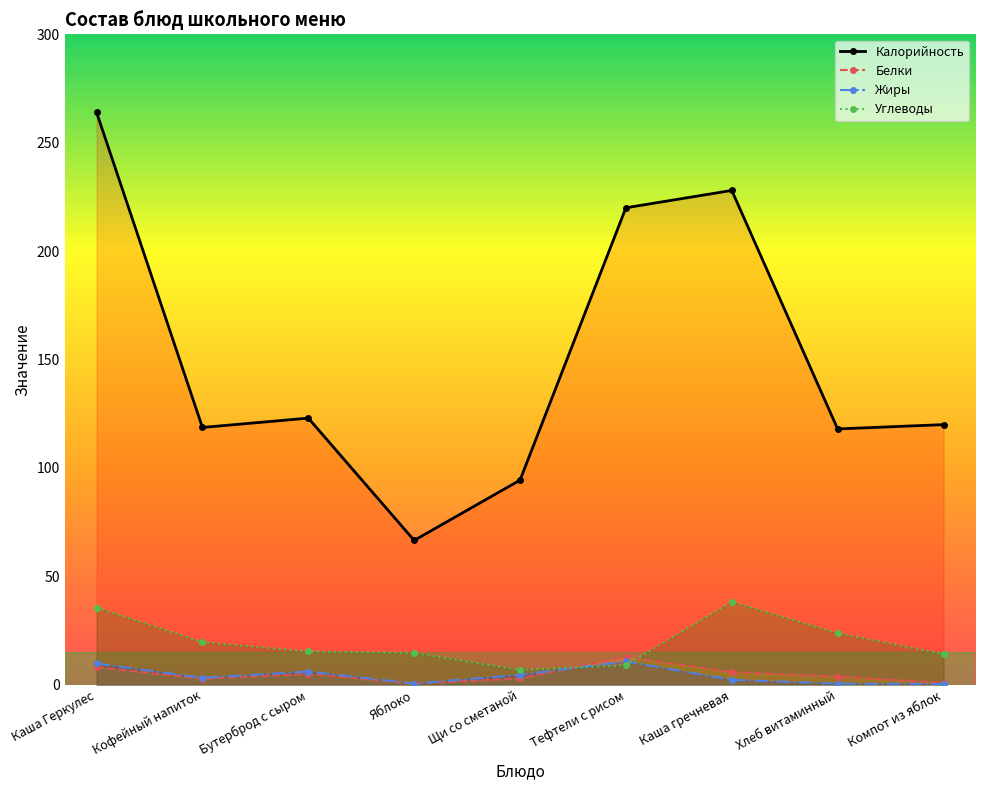

Where is Углеводы nearest to the value 22?

Хлеб витаминный